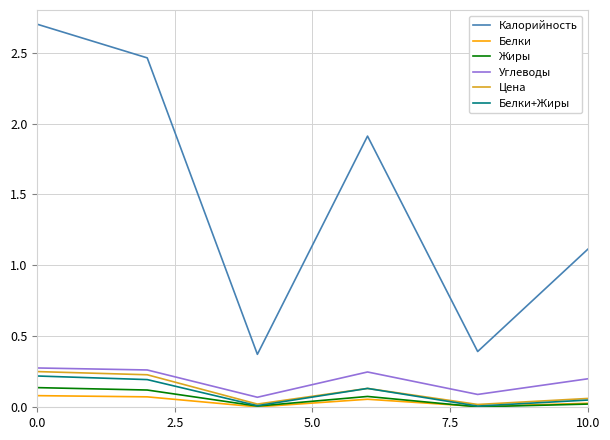

Which series has the widest spread of values?

Калорийность